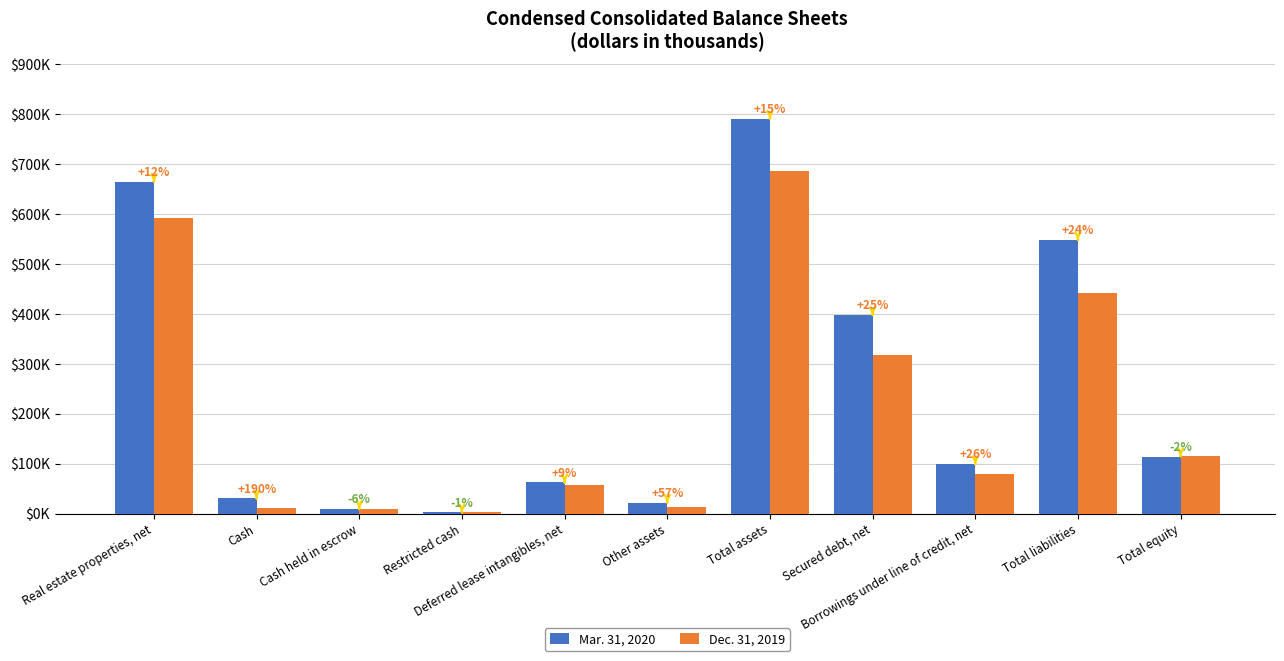

What are all the series names shown in the legend?

Mar. 31, 2020, Dec. 31, 2019